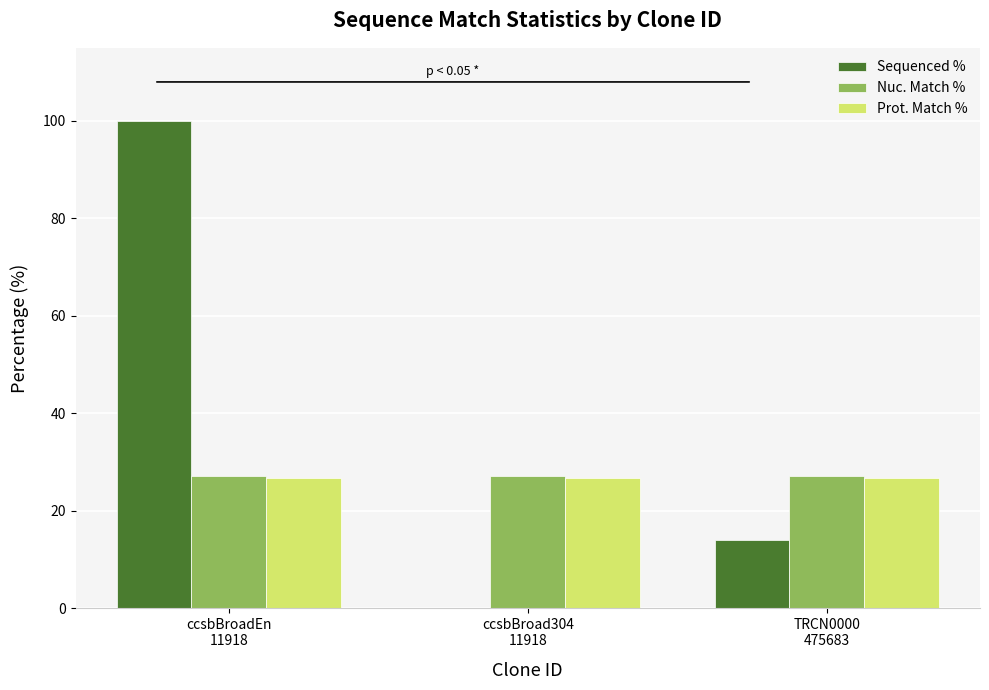

Which category has the highest value across all series?

ccsbBroadEn
11918